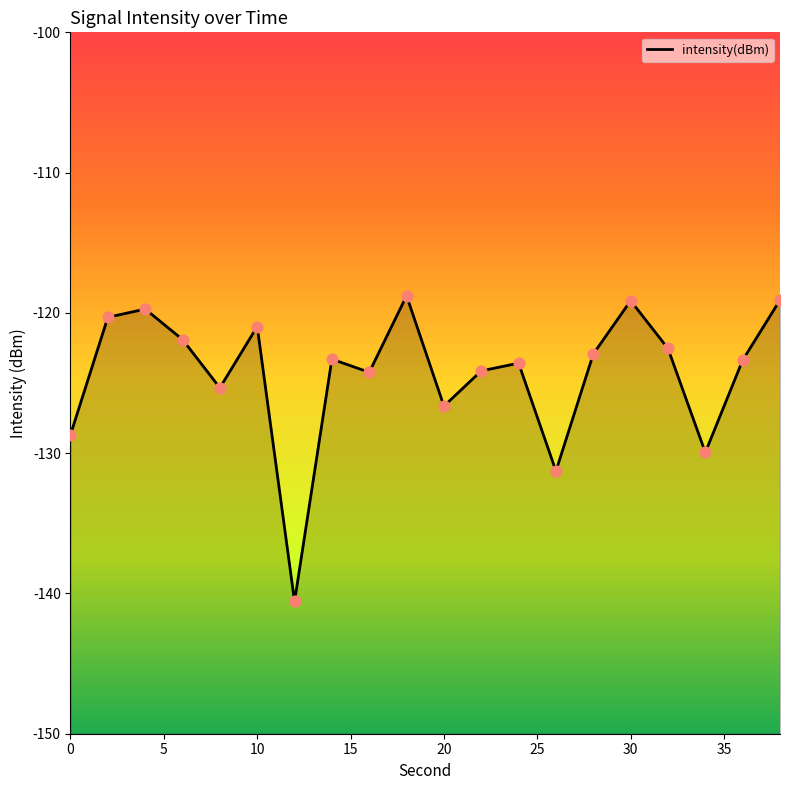

What is the change in value from 2 to 18?

+1.5